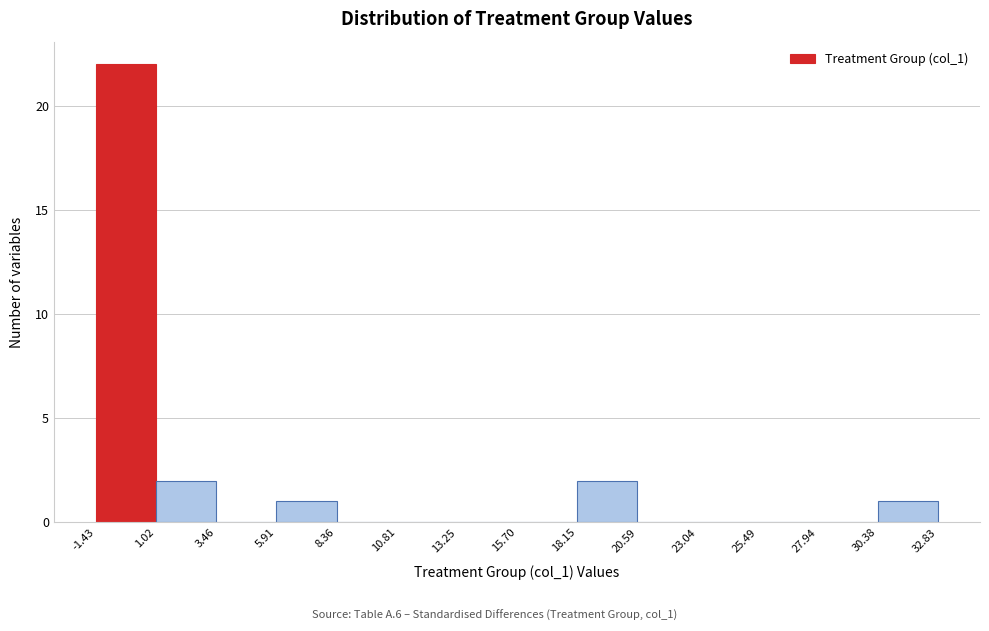

Over which range of the x-axis is the bar tallest?

-1.43 to 1.02